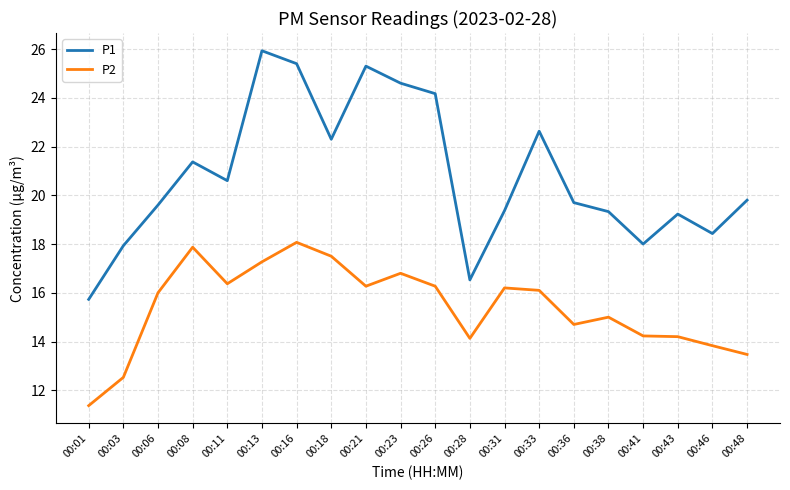

What is the minimum value shown in the chart?

11.4